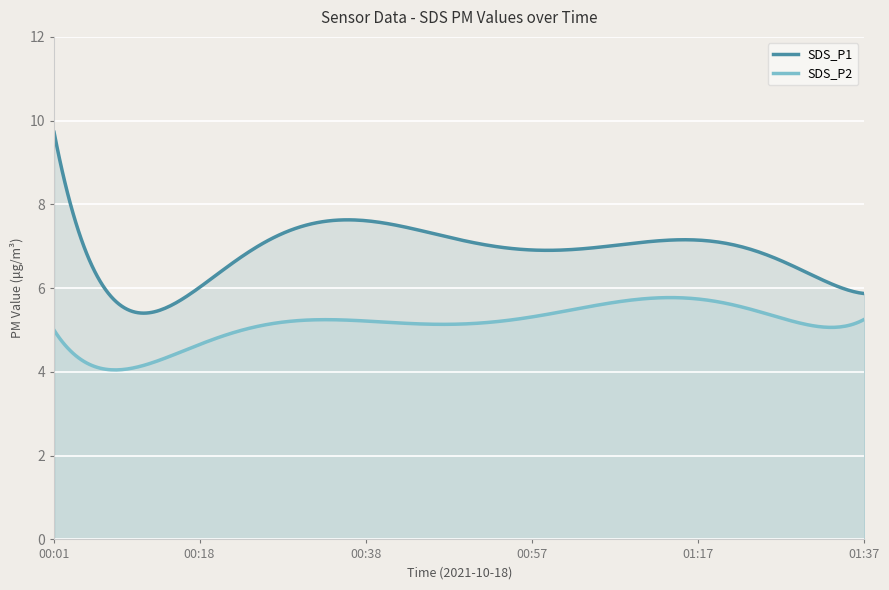

Rank the categories by SDS_P1 value from highest to lowest.

0, 14, 17, 12, 2, 29, 25, 15, 28, 21, 27, 31, 34, 18, 30, 23, 35, 11, 22, 13, 3, 10, 7, 37, 32, 19, 24, 36, 8, 9, 39, 16, 33, 1, 4, 38, 20, 26, 6, 5